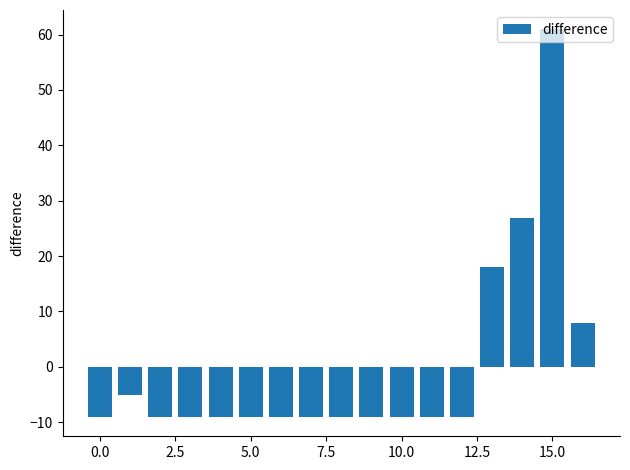

Reading right to left, transcribe all the data shown in this chart.

7.9	60.9	26.9	17.9	-9.1	-9.1	-9.1	-9.1	-9.1	-9.1	-9.1	-9.1	-9.1	-9.1	-9.1	-5.1	-9.1